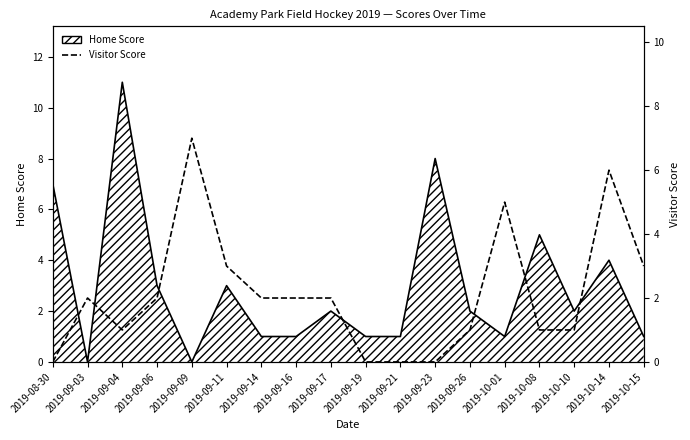

Reading left to right, extract all data points from this chart.

0	2	1	2	7	3	2	2	2	0	0	0	1	5	1	1	6	3